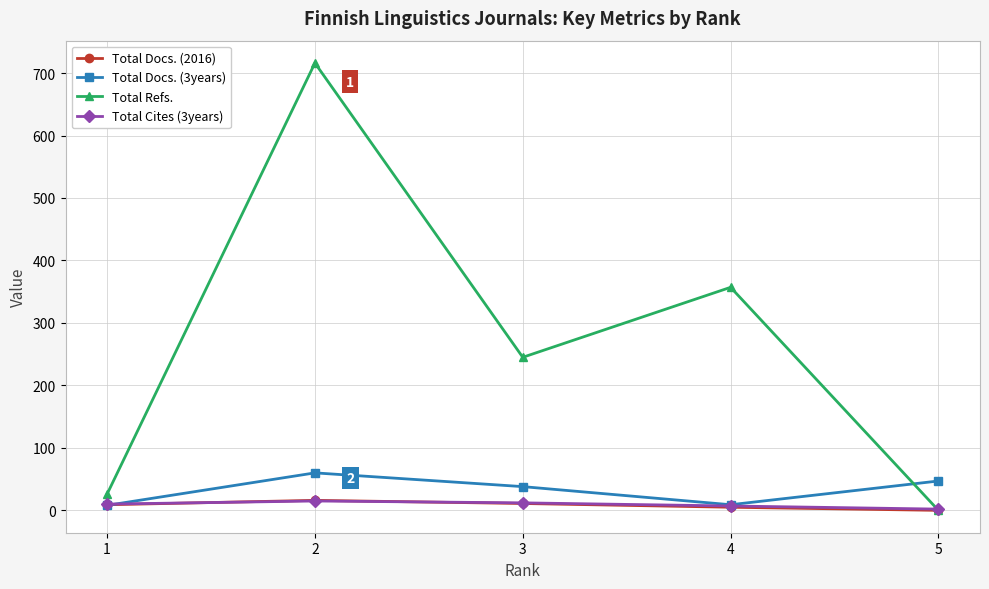

Which series has the largest range (max minus min)?

Total Refs.